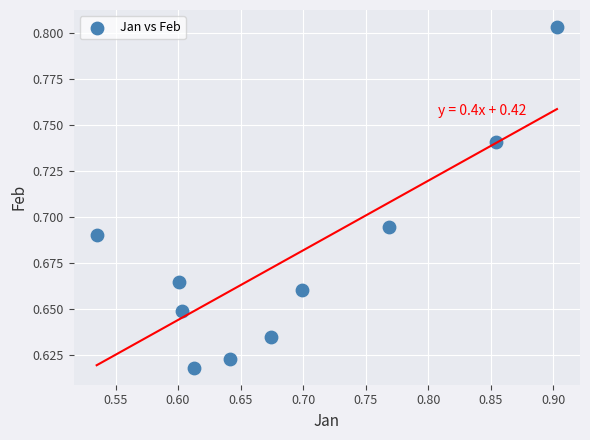

What is the range of X values (max minus min)?

0.4